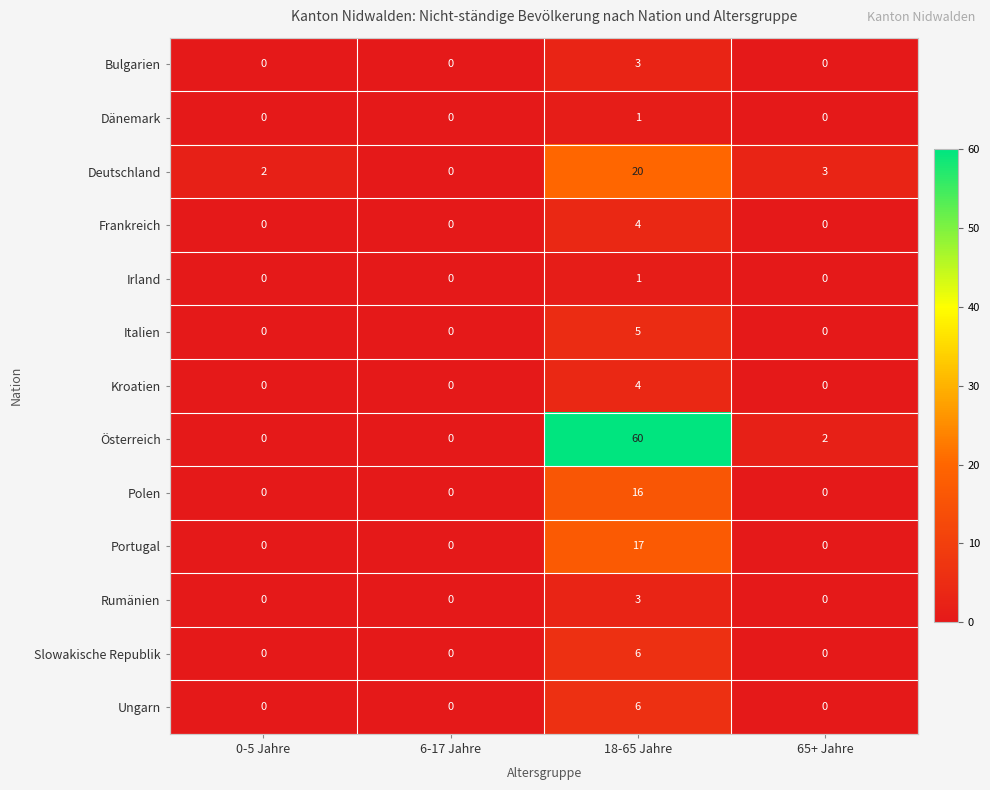

Which series has the largest range (max minus min)?

Österreich